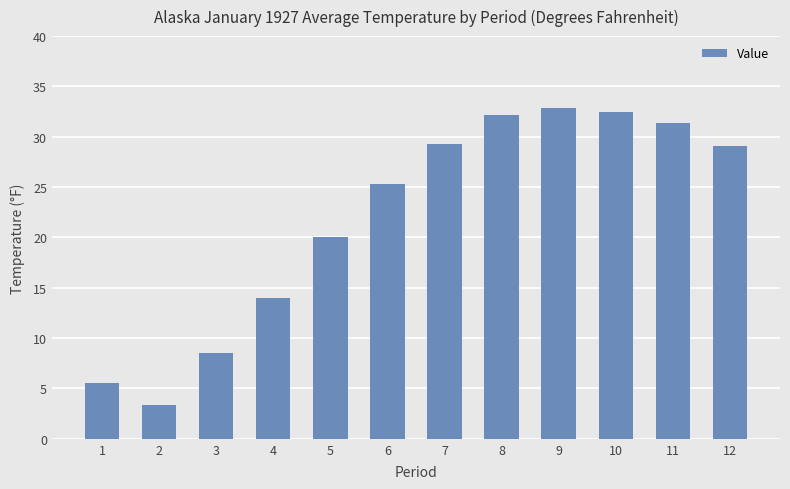

What is the sum of all values?

264.1